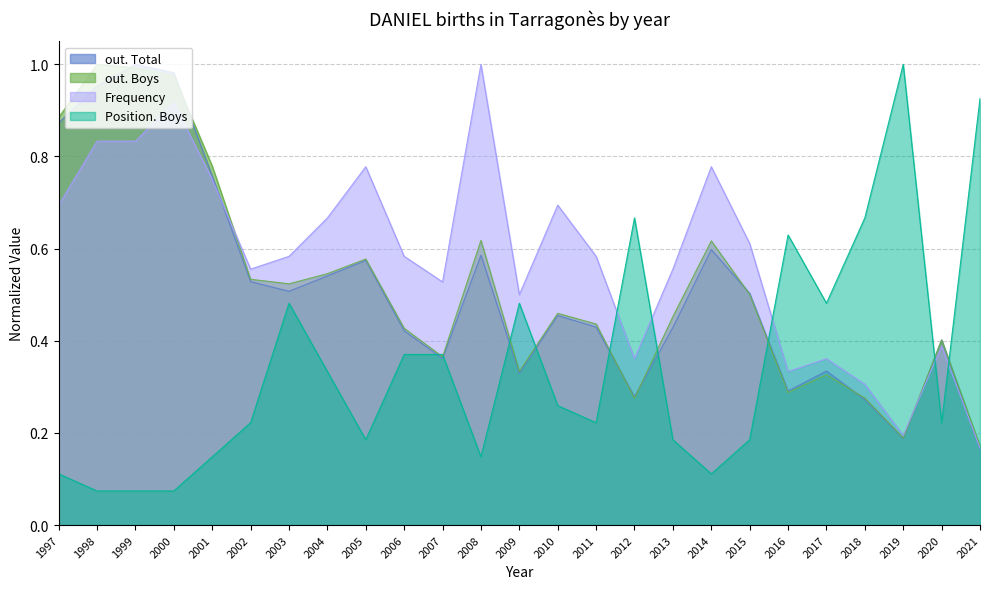

Count the number of data series in this chart.

4